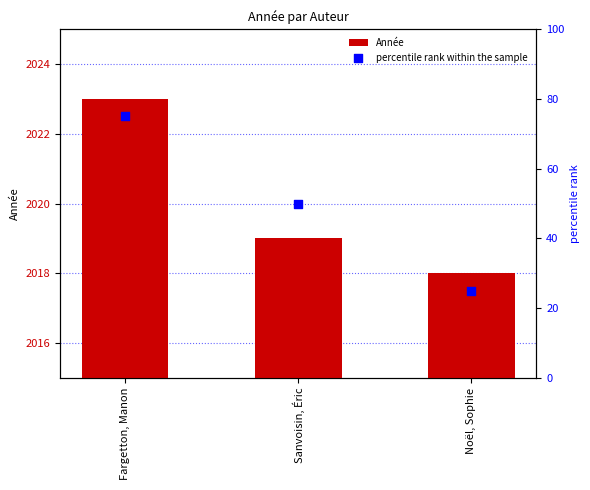

What are all the series names shown in the legend?

Année, percentile rank within the sample